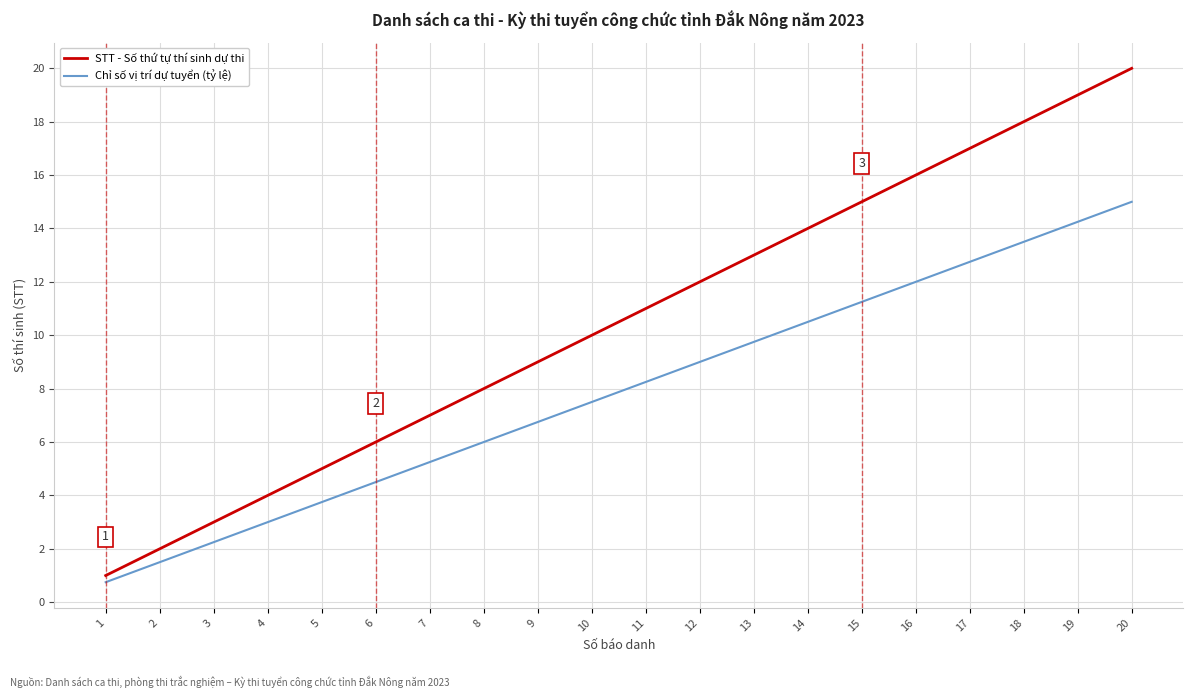

At which label is Chỉ số vị trí dự tuyển (tỷ lệ) closest to 7?

9